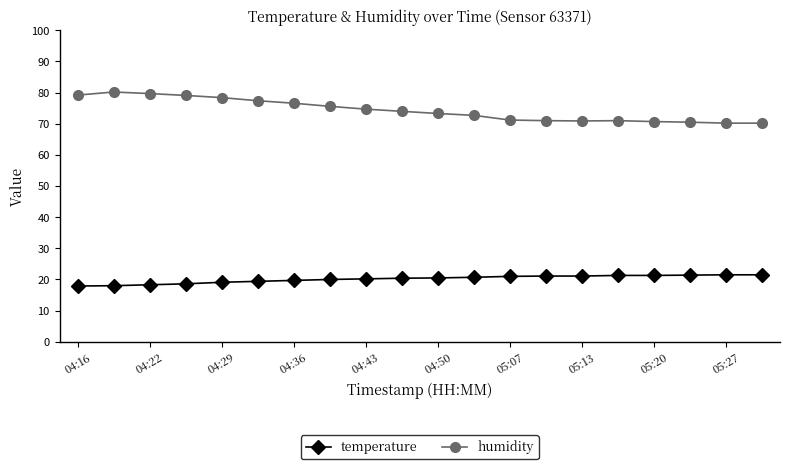

True or false: humidity has more than 1 points higher than both neighbors.

True